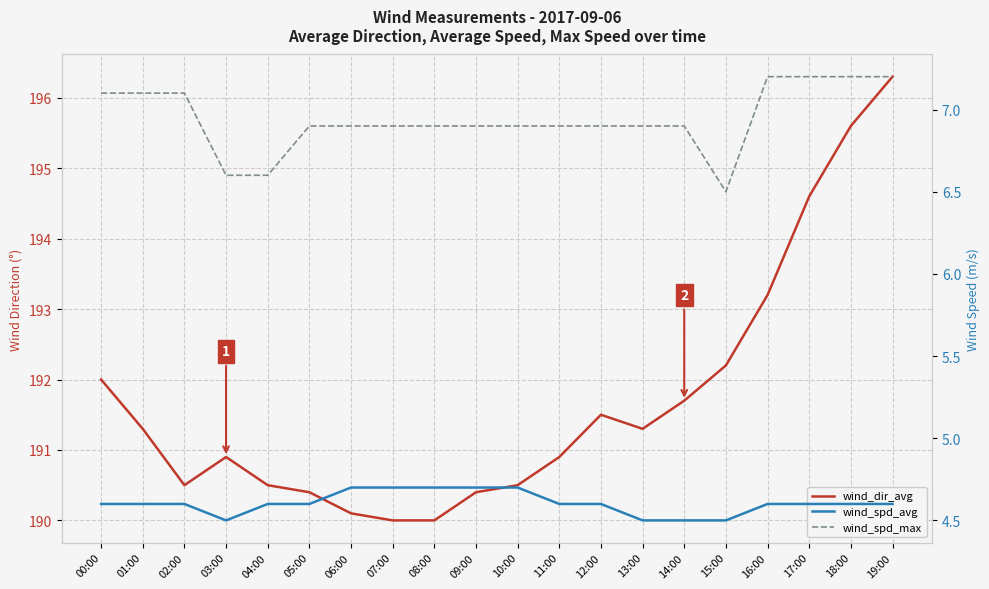

What is the label of the 11th point from the right?

09:00